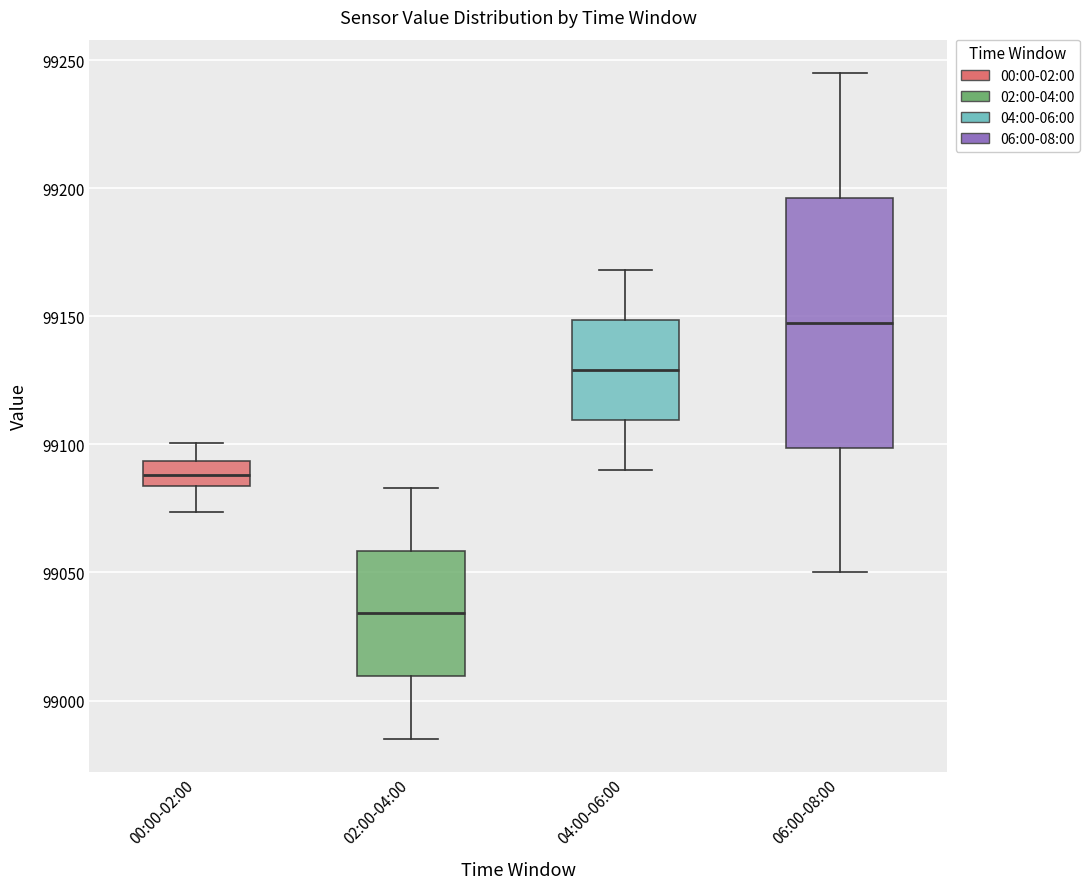

Reading left to right, read every box against the y-axis: the position of its median line, the range the box covers, and the ends of its whiskers. The values are not printed on the chart, so give them approximately, as read against the axis.

00:00-02:00: median 99090, box 99085 to 99095, whiskers 99075 to 99100
02:00-04:00: median 99035, box 99010 to 99060, whiskers 98985 to 99085
04:00-06:00: median 99130, box 99110 to 99150, whiskers 99090 to 99170
06:00-08:00: median 99150, box 99100 to 99195, whiskers 99050 to 99245